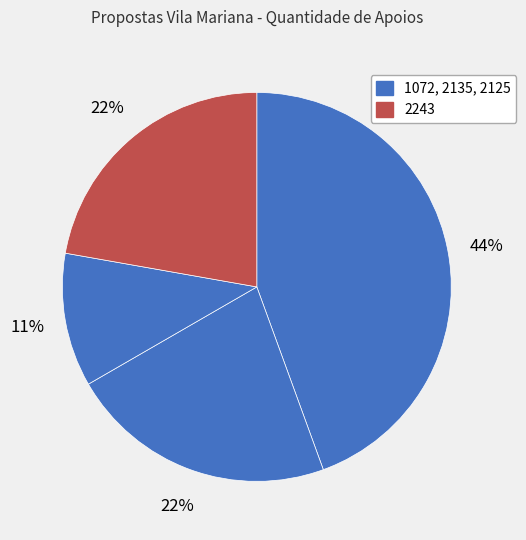

How many segments does this pie chart have?

4